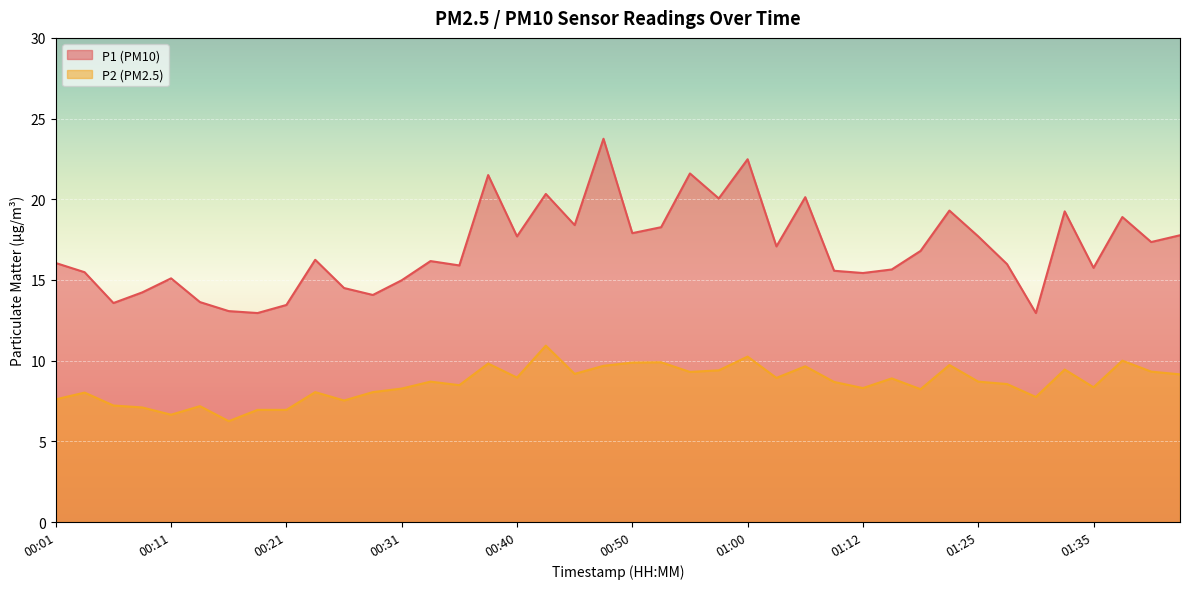

Is the value of P1 at 01:15 greater than the value of P2 at 00:21?

Yes